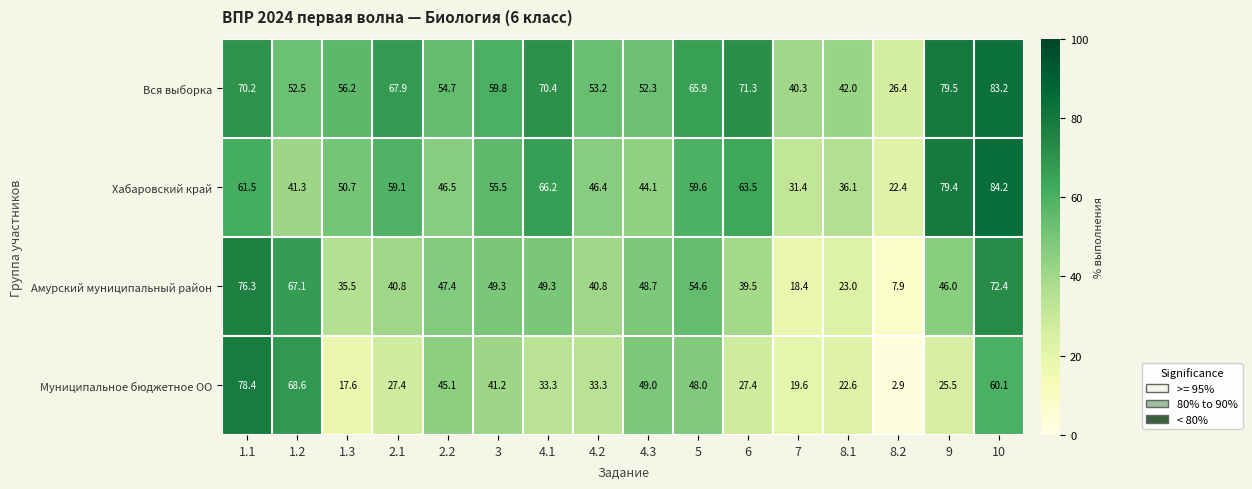

What is the greatest value displayed?

84.2